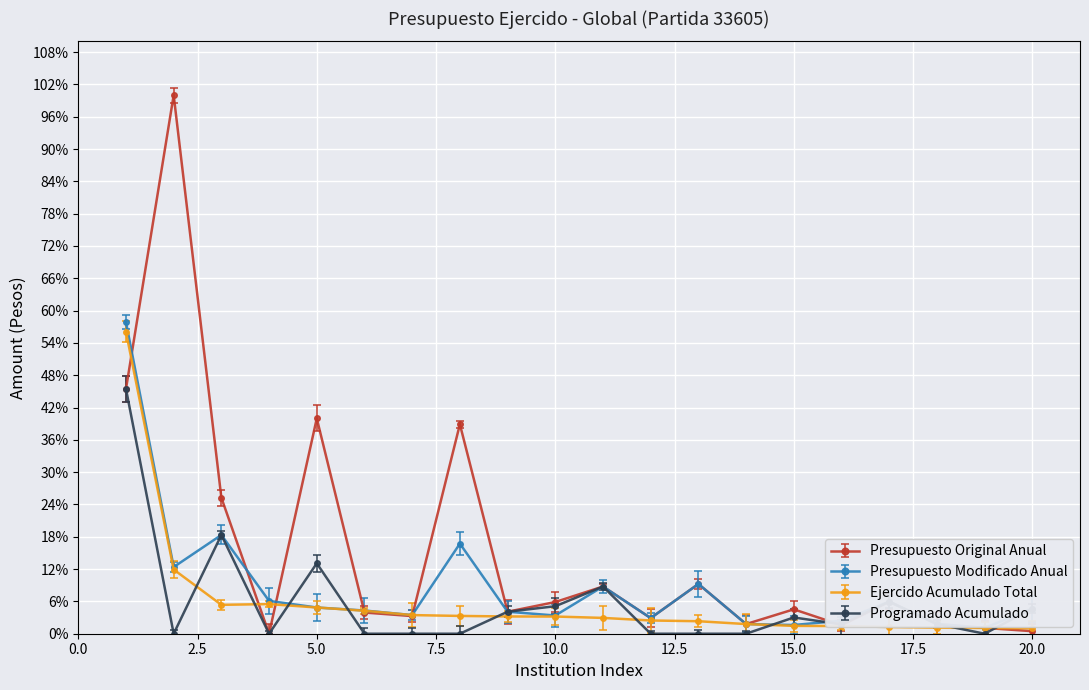

Reading right to left, extract all data points from this chart.

Presupuesto Original Anual: 20=0.5	19=1.1	18=1.8	17=6.0	16=1.6	15=4.5	14=1.8	13=9.2	12=2.9	11=8.8	10=5.9	9=4.1	8=38.9	7=3.3	6=3.9	5=40.0	4=0.0	3=25.2	2=100.0	1=45.5
Presupuesto Modificado Anual: 20=4.7	19=1.1	18=1.8	17=6.0	16=2.4	15=1.6	14=1.8	13=9.2	12=2.9	11=8.8	10=3.4	9=4.1	8=16.7	7=3.5	6=4.3	5=4.9	4=6.1	3=18.3	2=12.4	1=57.9
Ejercido Acumulado Total: 20=1.0	19=1.1	18=1.1	17=1.2	16=1.4	15=1.5	14=1.8	13=2.3	12=2.5	11=2.9	10=3.2	9=3.2	8=3.3	7=3.5	6=4.3	5=4.9	4=5.5	3=5.4	2=11.9	1=56.0
Programado Acumulado: 20=4.7	19=0.0	18=1.8	17=6.0	16=1.7	15=3.0	14=0.0	13=0.0	12=0.0	11=8.8	10=5.1	9=4.1	8=0.0	7=0.0	6=0.0	5=13.1	4=0.0	3=18.3	2=0.0	1=45.5